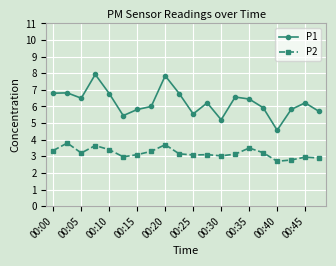

What is the difference between the second highest and second lowest values in the P2 series?

0.9